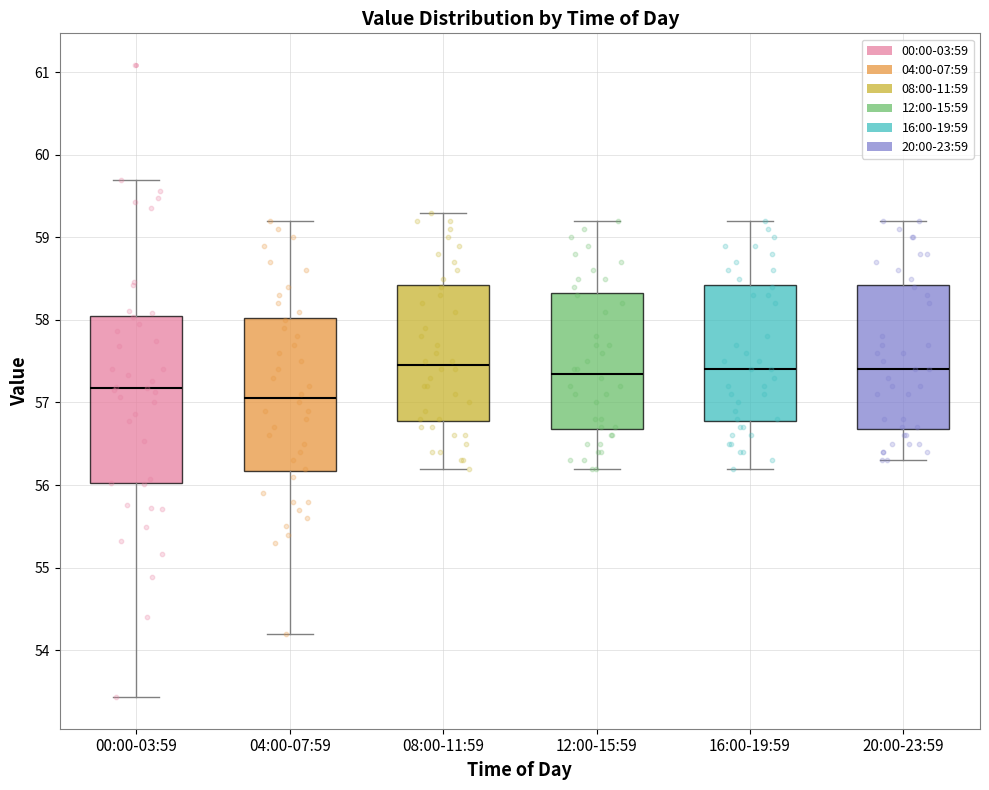

Which box has the lowest median line?

04:00-07:59